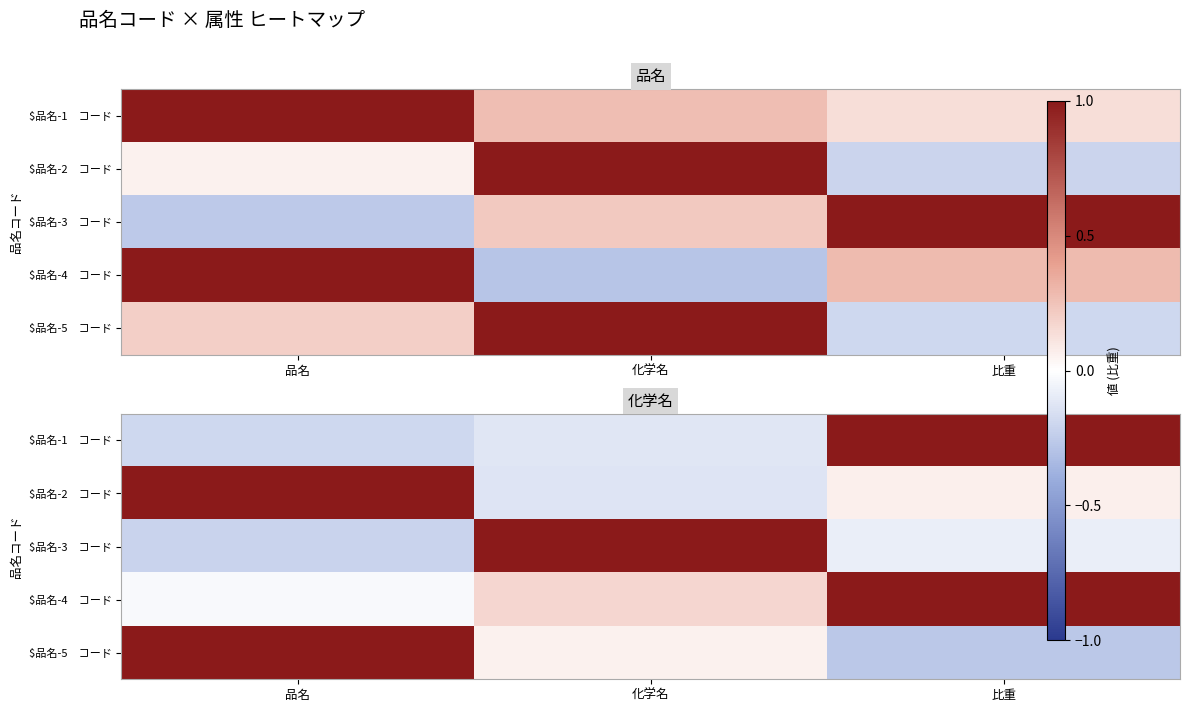

Which label corresponds to the smallest value in the chart?

比重